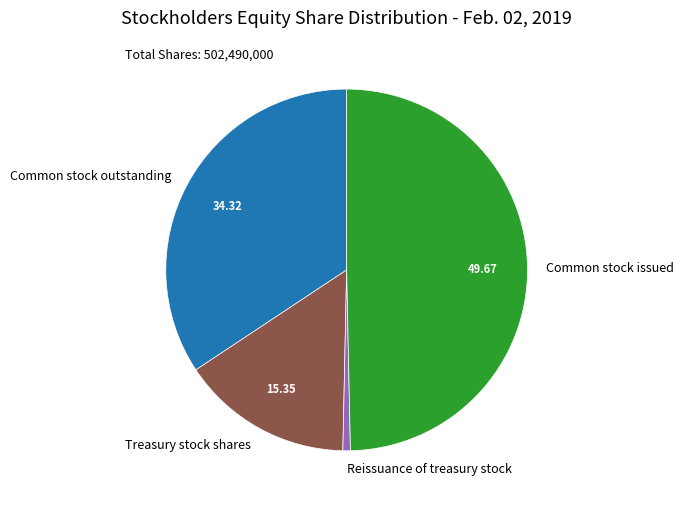

Is the sum of Common stock outstanding and Reissuance of treasury stock greater than half?

No